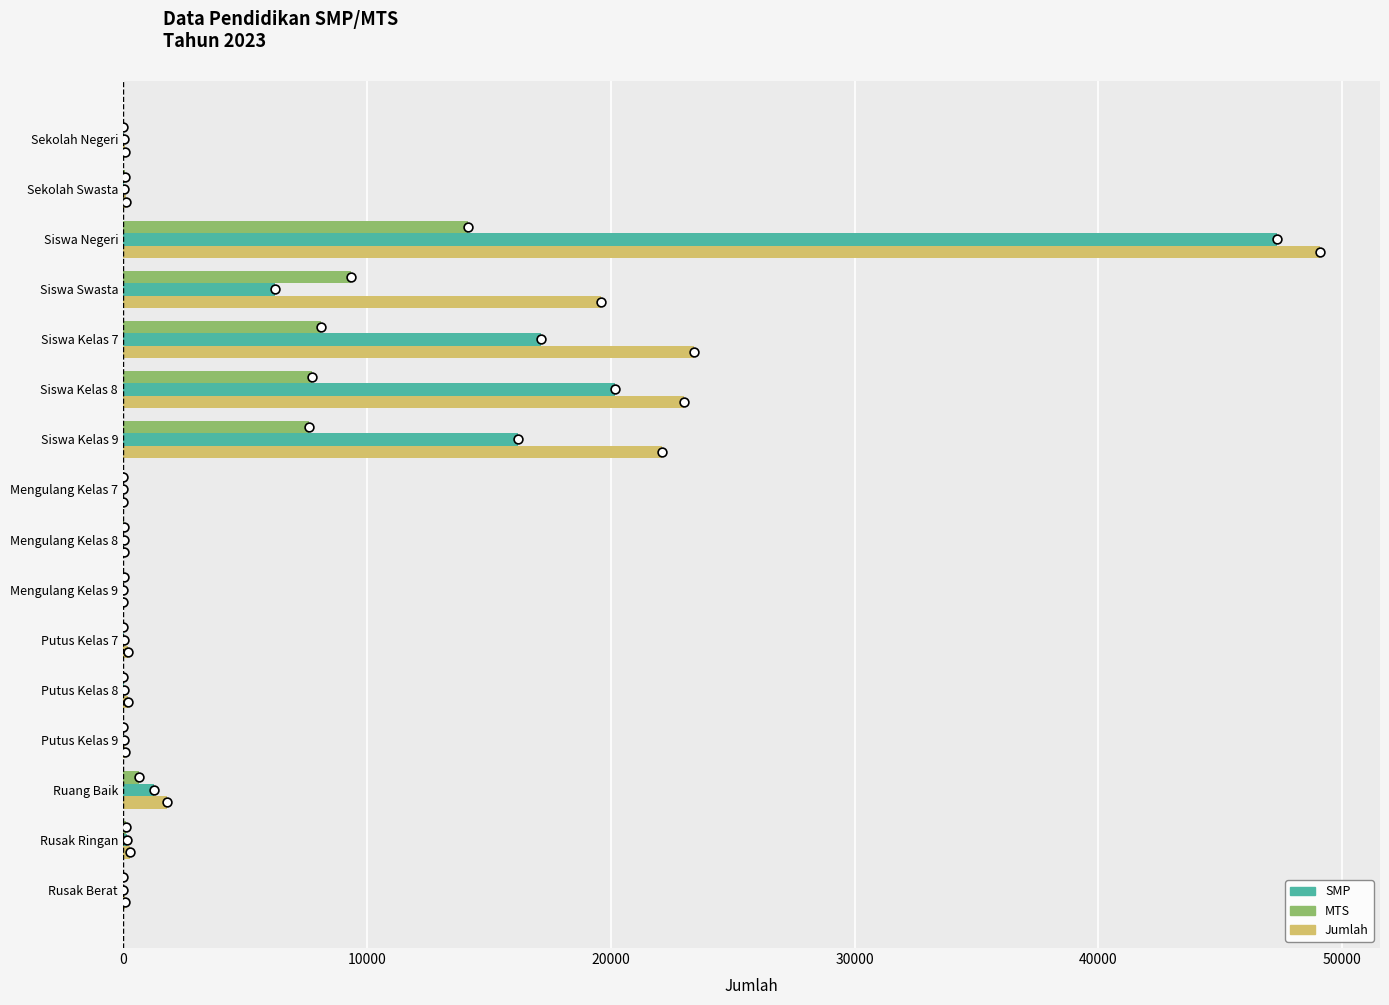

Is the value of Jumlah at Siswa Kelas 7 greater than the value of MTS at Mengulang Kelas 8?

Yes